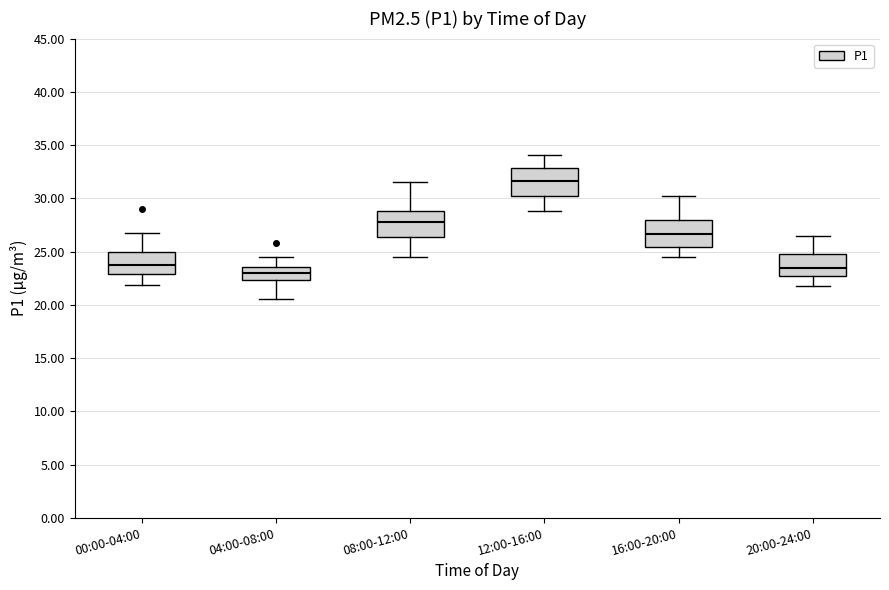

Reading left to right, read every box against the y-axis: the position of its median line, the range the box covers, and the ends of its whiskers. The values are not printed on the chart, so give them approximately, as read against the axis.

00:00-04:00: median 23.5, box 23.0 to 25.0, whiskers 22.0 to 26.5
04:00-08:00: median 23.0, box 22.5 to 23.5, whiskers 20.5 to 24.5
08:00-12:00: median 28.0, box 26.5 to 29.0, whiskers 24.5 to 31.5
12:00-16:00: median 31.5, box 30.0 to 33.0, whiskers 29.0 to 34.0
16:00-20:00: median 26.5, box 25.5 to 28.0, whiskers 24.5 to 30.0
20:00-24:00: median 23.5, box 22.5 to 25.0, whiskers 22.0 to 26.5